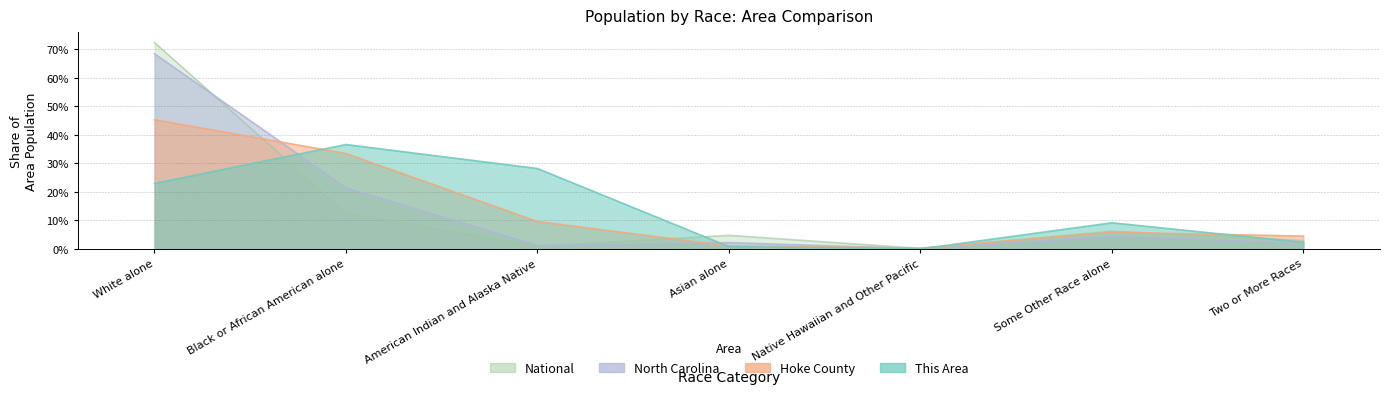

What are all the series names shown in the legend?

This Area, Hoke County, North Carolina, National